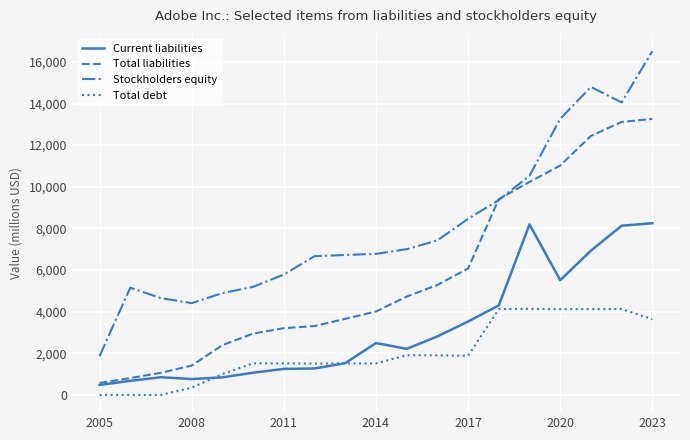

Which series has the largest range (max minus min)?

Stockholders equity